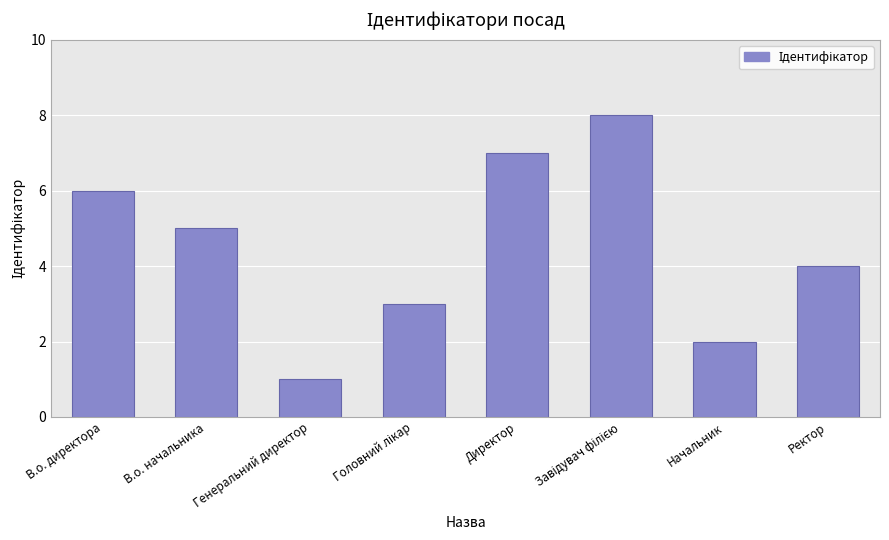

What position from the right is Директор?

4